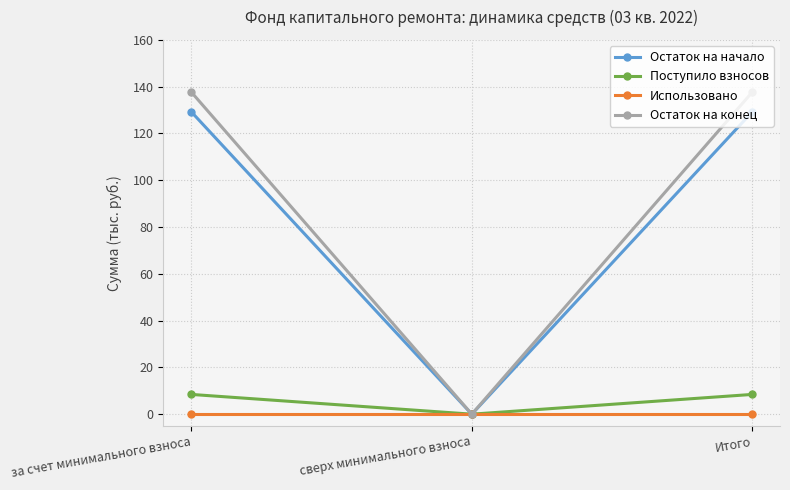

List the series in order of their peak value, lowest first.

Использовано, Поступило взносов, Остаток на начало, Остаток на конец